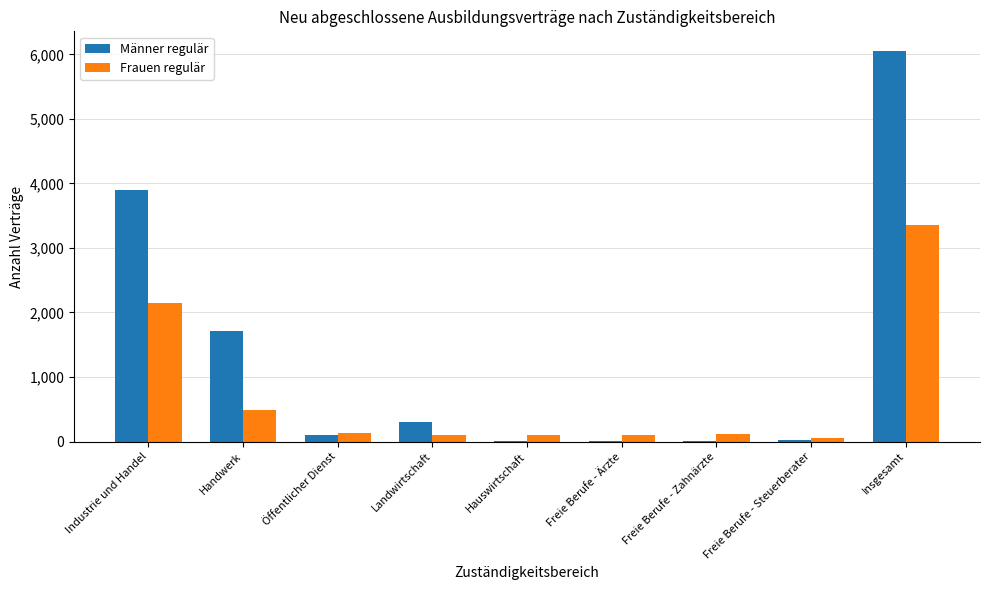

Where does the Männer regulär series first go above 102?

Industrie und Handel